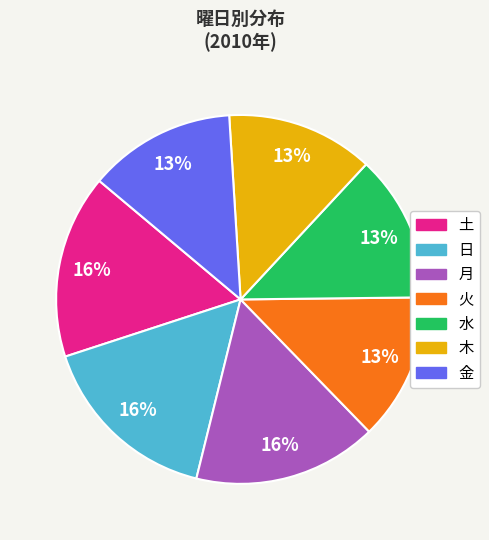

What percentage is the 土 slice, to the nearest percent?

16%